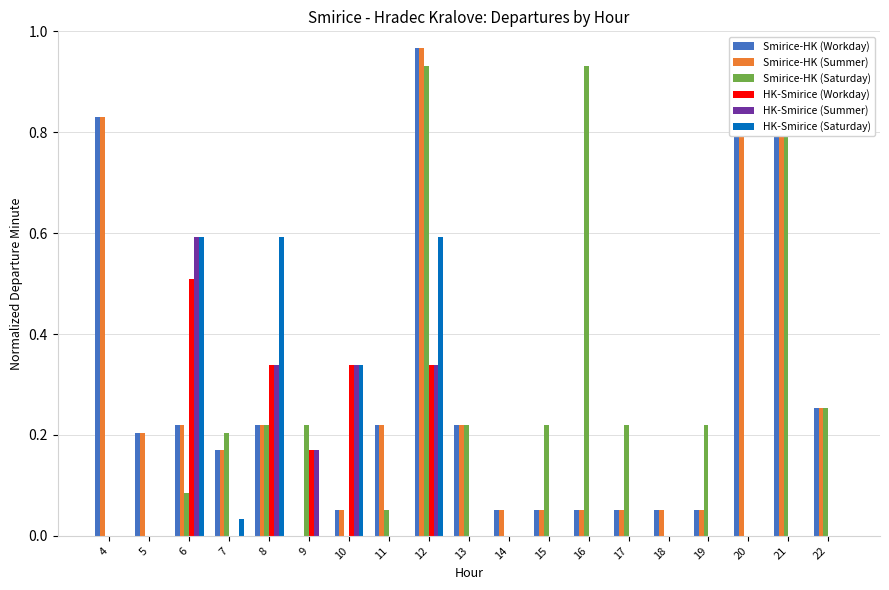

Which series changed the most between 5 and 16?

Smirice-HK (Saturday)